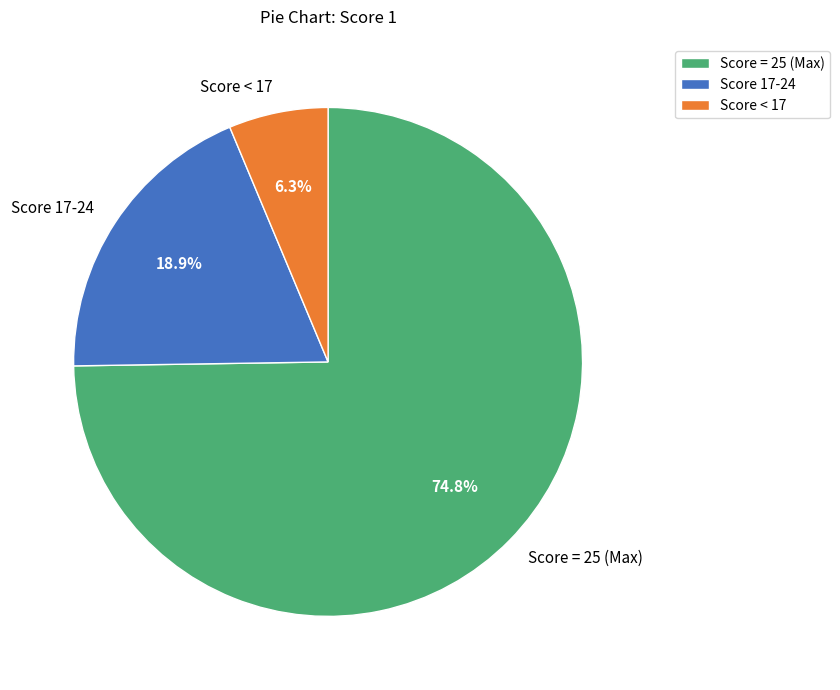

To the nearest percent, what is the average slice percentage?

33%